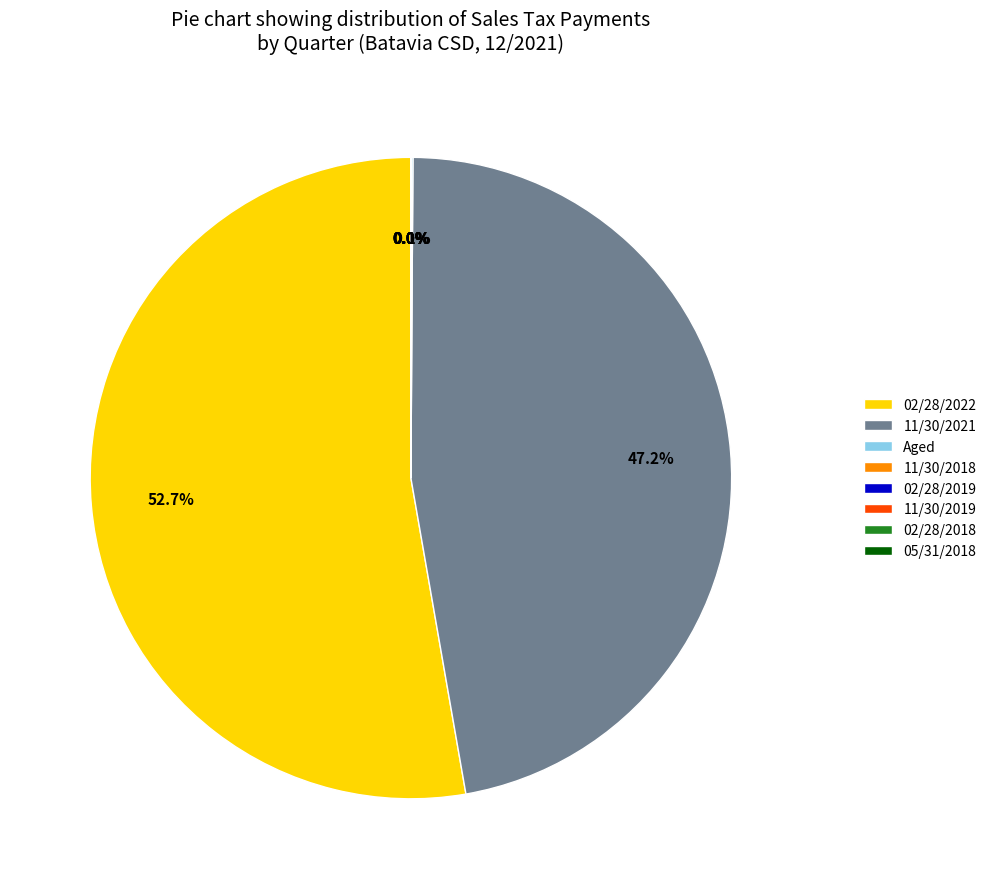

What is the largest slice in the pie chart?

02/28/2022